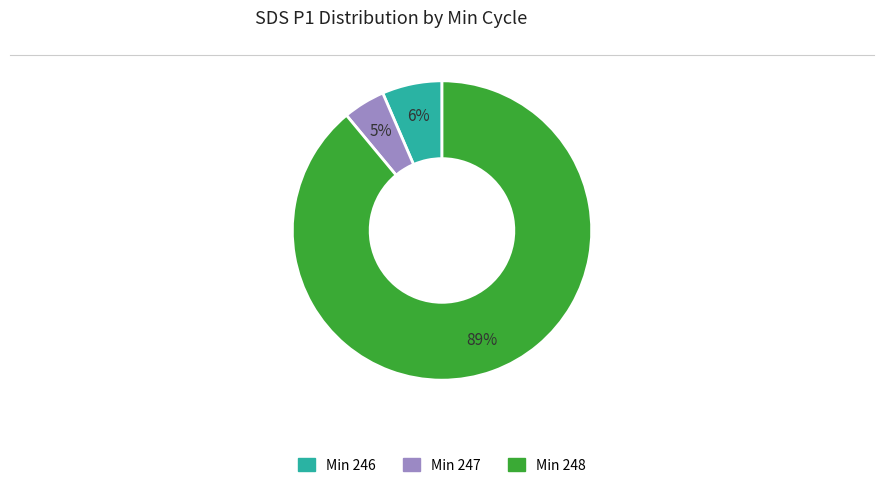

To the nearest percent, what is the difference between the largest and smallest slice percentages?

84%